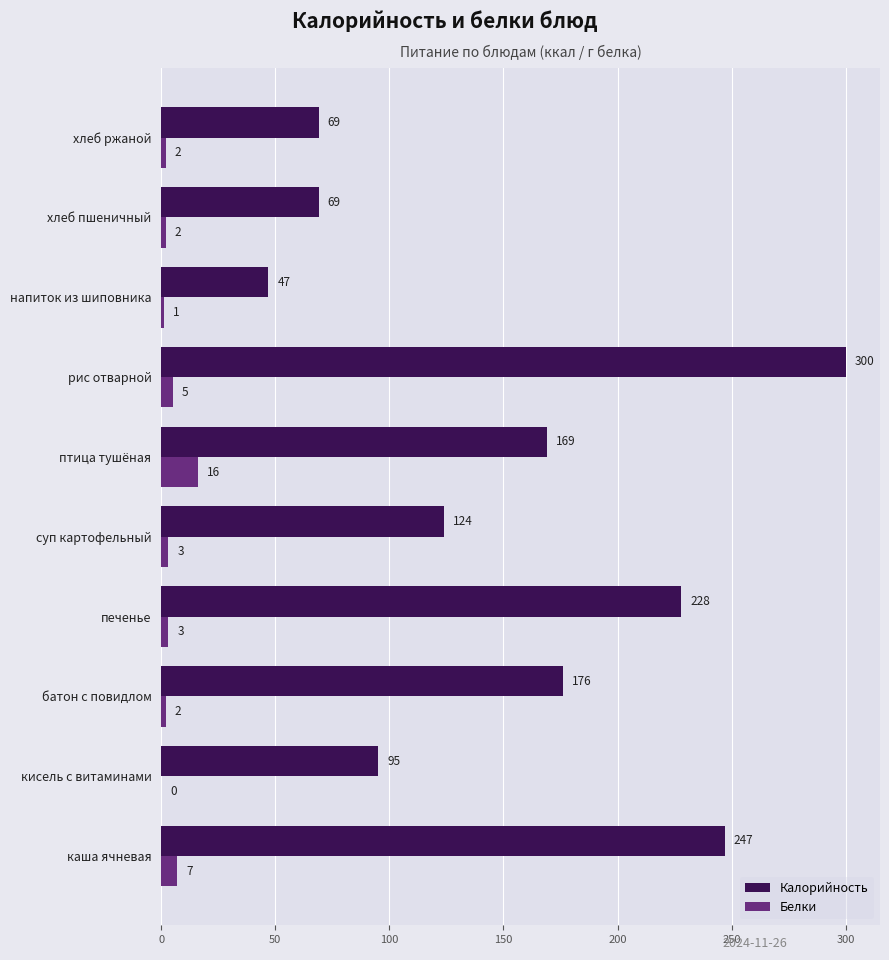

At which label is Калорийность closest to 173?

батон с повидлом